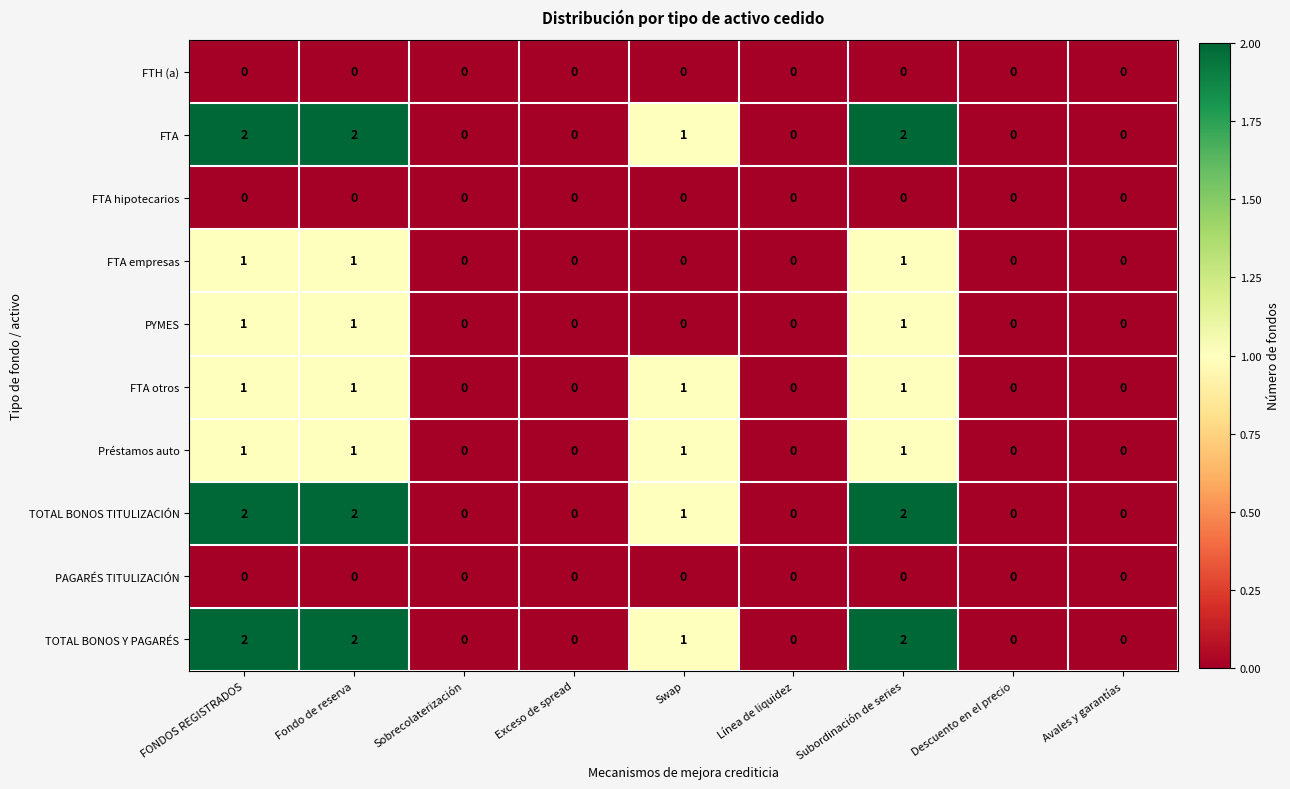

What is the total value across all series at Fondo de reserva?

10